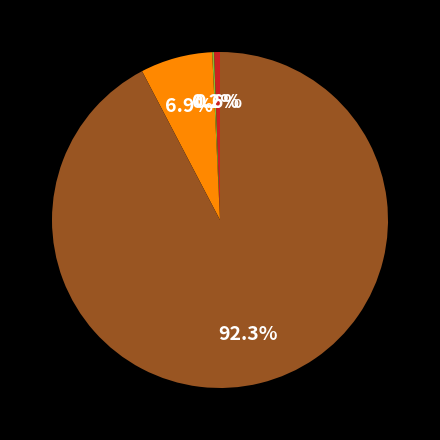

Does any single category account for the majority?

Yes